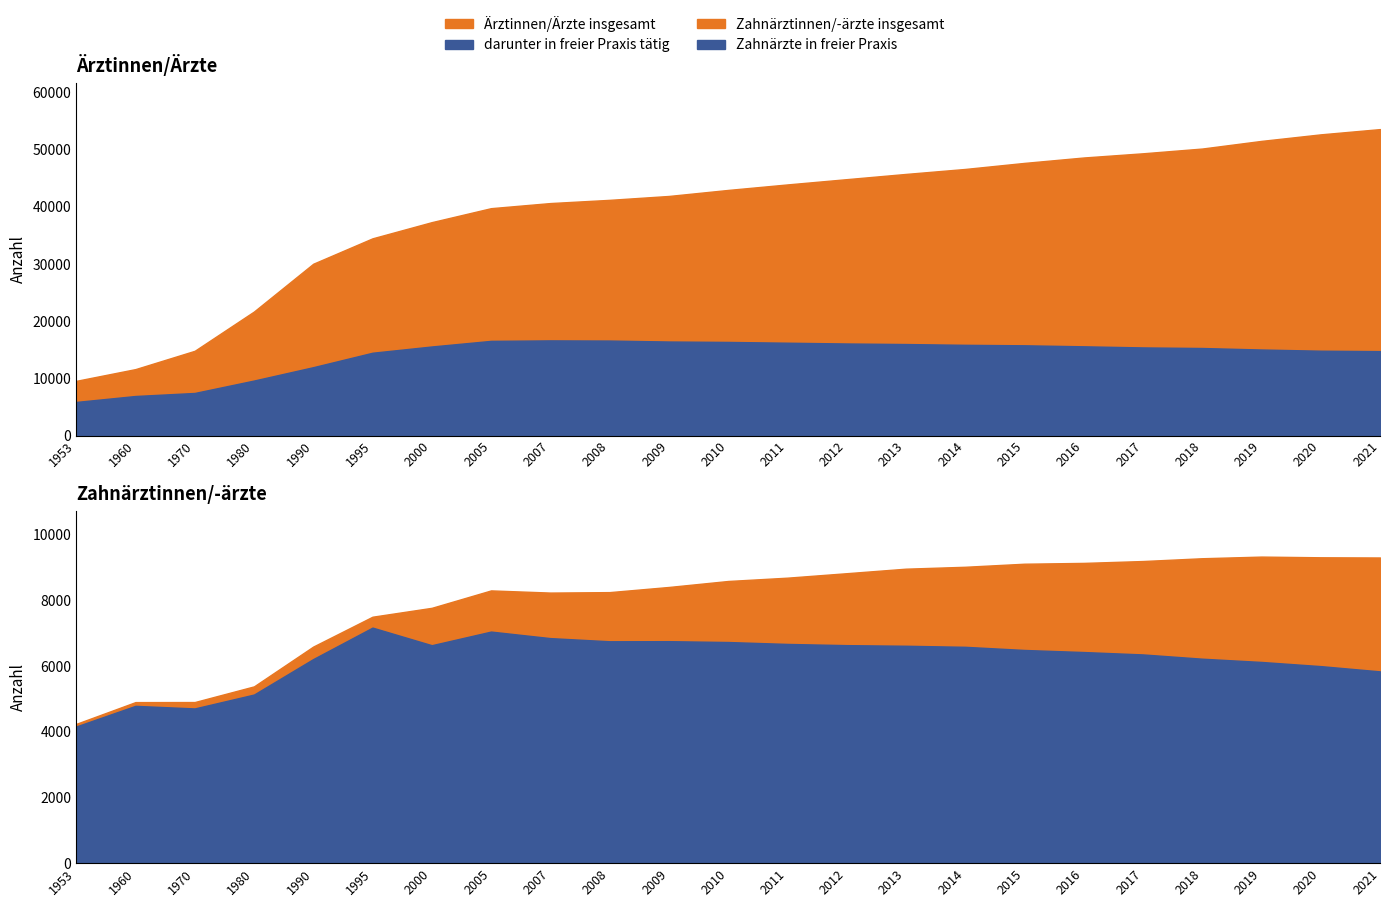

Where is Ärztinnen/Ärzte insgesamt nearest to the value 31570?

1990